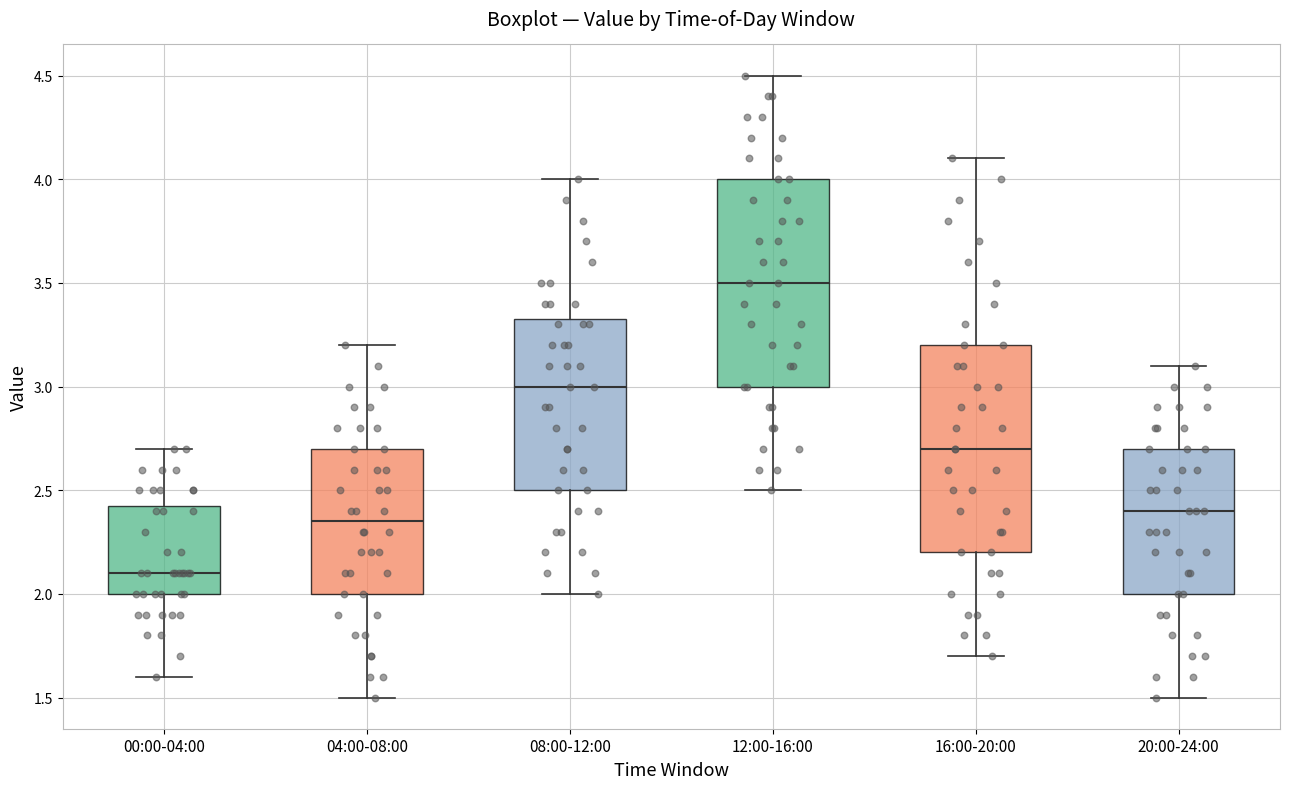

Reading left to right, transcribe this box plot: for each box, give where its median line is, the range the box spans, and where its two whiskers end, as read against the y-axis. The values are not printed on the chart, so give them approximately, as read against the axis.

00:00-04:00: median 2.10, box 2.00 to 2.45, whiskers 1.60 to 2.70
04:00-08:00: median 2.35, box 2.00 to 2.70, whiskers 1.50 to 3.20
08:00-12:00: median 3.00, box 2.50 to 3.35, whiskers 2.00 to 4.00
12:00-16:00: median 3.50, box 3.00 to 4.00, whiskers 2.50 to 4.50
16:00-20:00: median 2.70, box 2.20 to 3.20, whiskers 1.70 to 4.10
20:00-24:00: median 2.40, box 2.00 to 2.70, whiskers 1.50 to 3.10